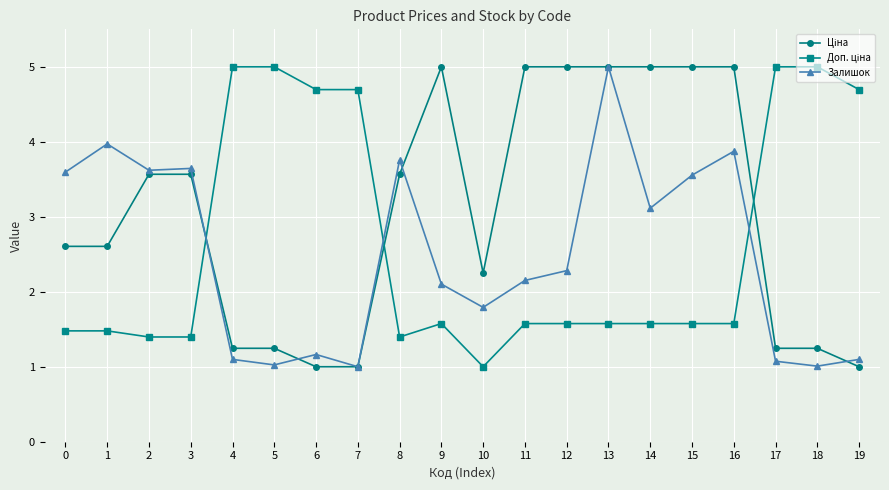

True or false: Залишок has more than 1 interior local peaks.

True